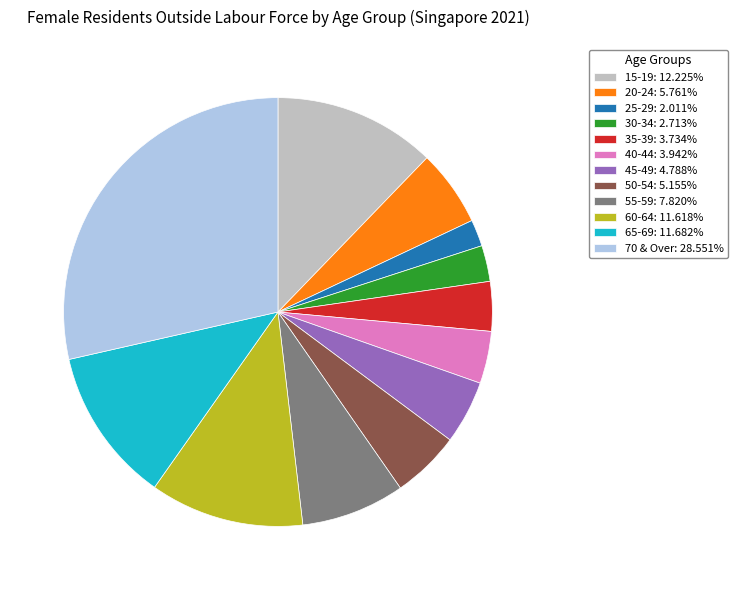

What is the largest slice in the pie chart?

70 & Over